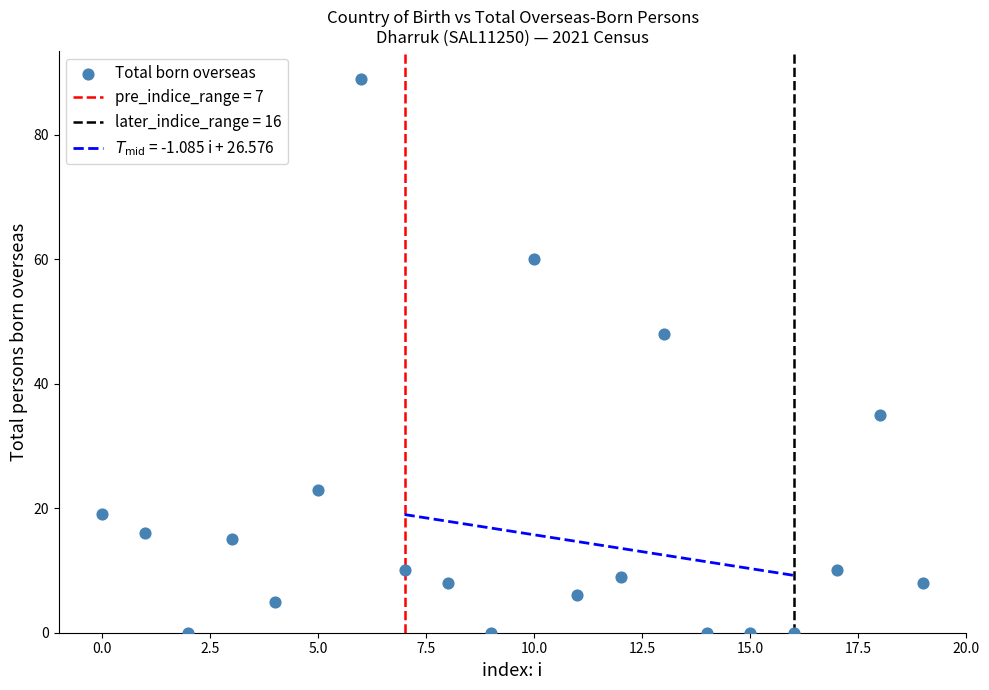

What is the range of Y values (max minus min)?

89